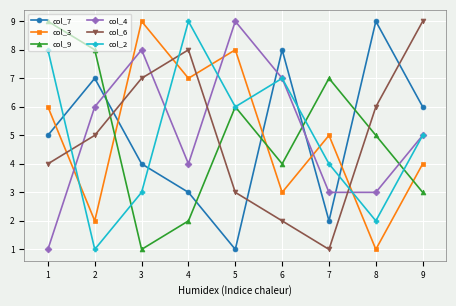

Rank the series at 4 from highest to lowest value.

col_2, col_6, col_3, col_4, col_7, col_9